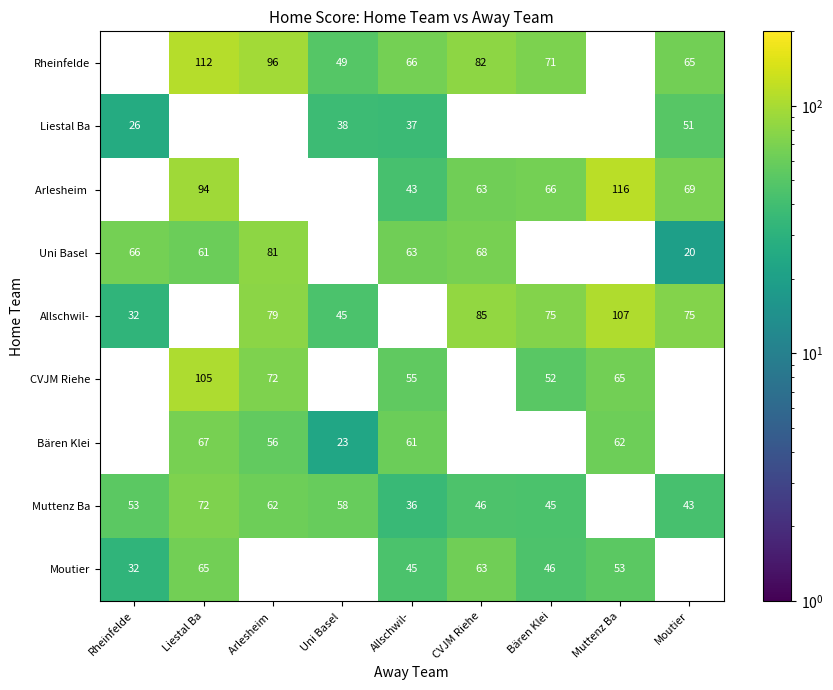

Is it true that Liestal Ba equals 37 at Allschwil-?

True